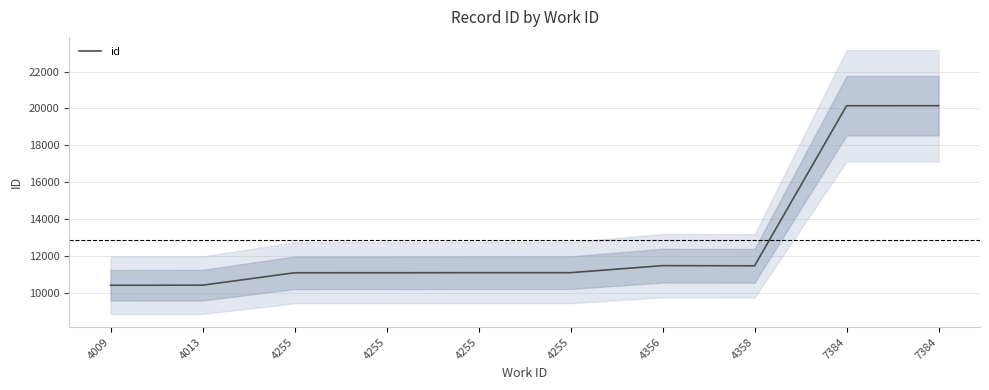

The value at 4358 is 11452. True or false?

True